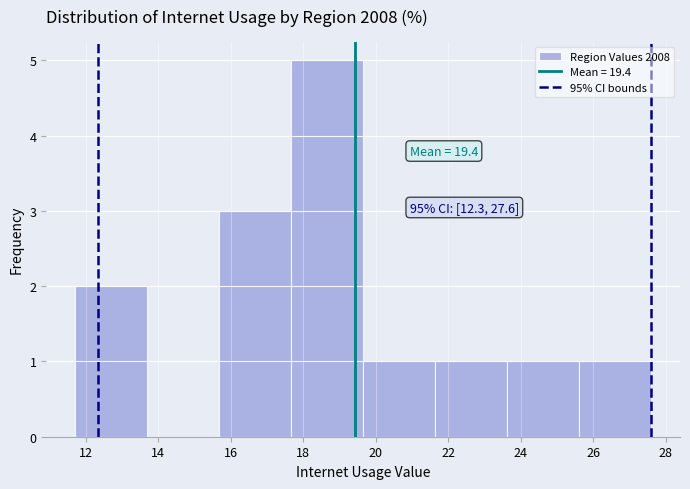

Over which range of the x-axis is the bar tallest?

17.6 to 19.6